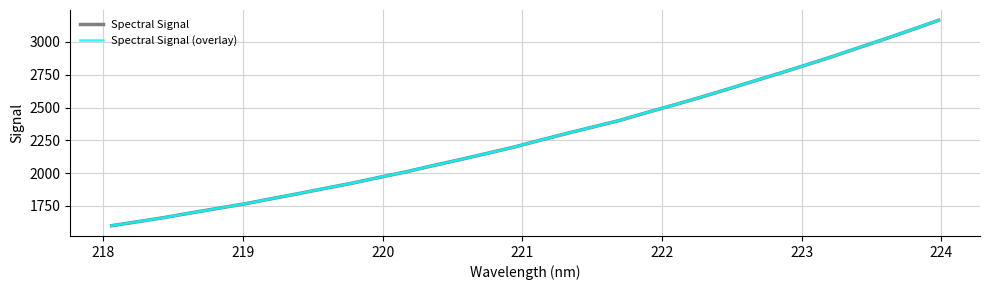

Does the chart have visible grid lines?

Yes